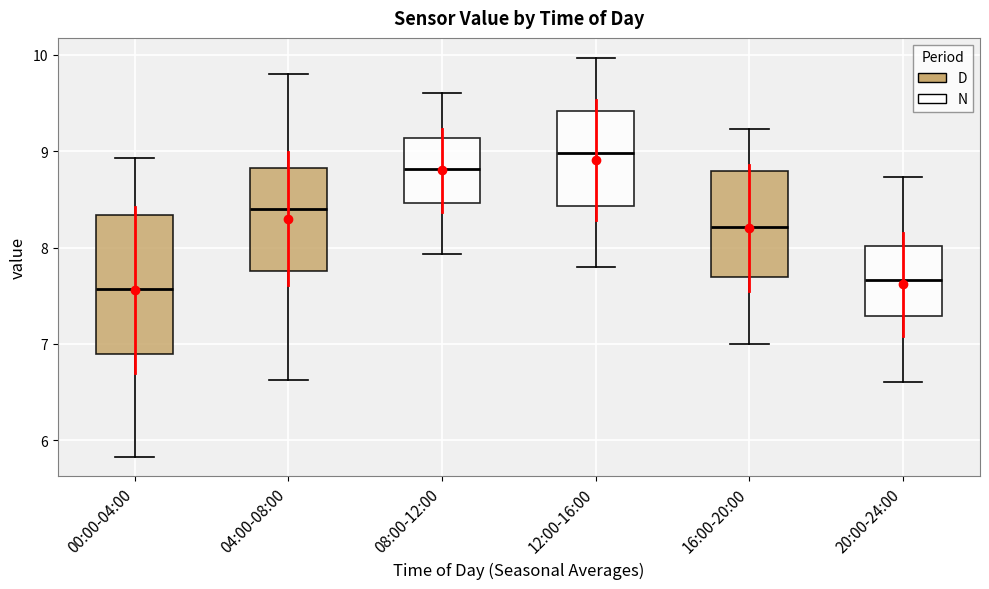

Reading left to right, read every box against the y-axis: the position of its median line, the range the box covers, and the ends of its whiskers. The values are not printed on the chart, so give them approximately, as read against the axis.

00:00-04:00: median 7.6, box 6.9 to 8.3, whiskers 5.8 to 8.9
04:00-08:00: median 8.4, box 7.8 to 8.8, whiskers 6.6 to 9.8
08:00-12:00: median 8.8, box 8.5 to 9.1, whiskers 7.9 to 9.6
12:00-16:00: median 9.0, box 8.4 to 9.4, whiskers 7.8 to 10.0
16:00-20:00: median 8.2, box 7.7 to 8.8, whiskers 7.0 to 9.2
20:00-24:00: median 7.7, box 7.3 to 8.0, whiskers 6.6 to 8.7